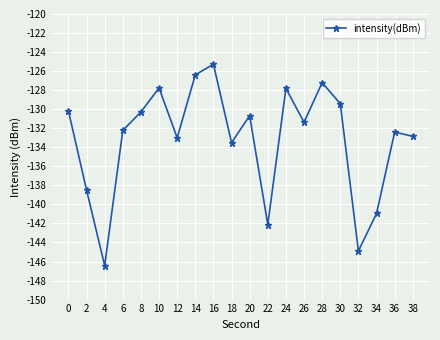

What is the difference between the second highest and second lowest values?

18.5